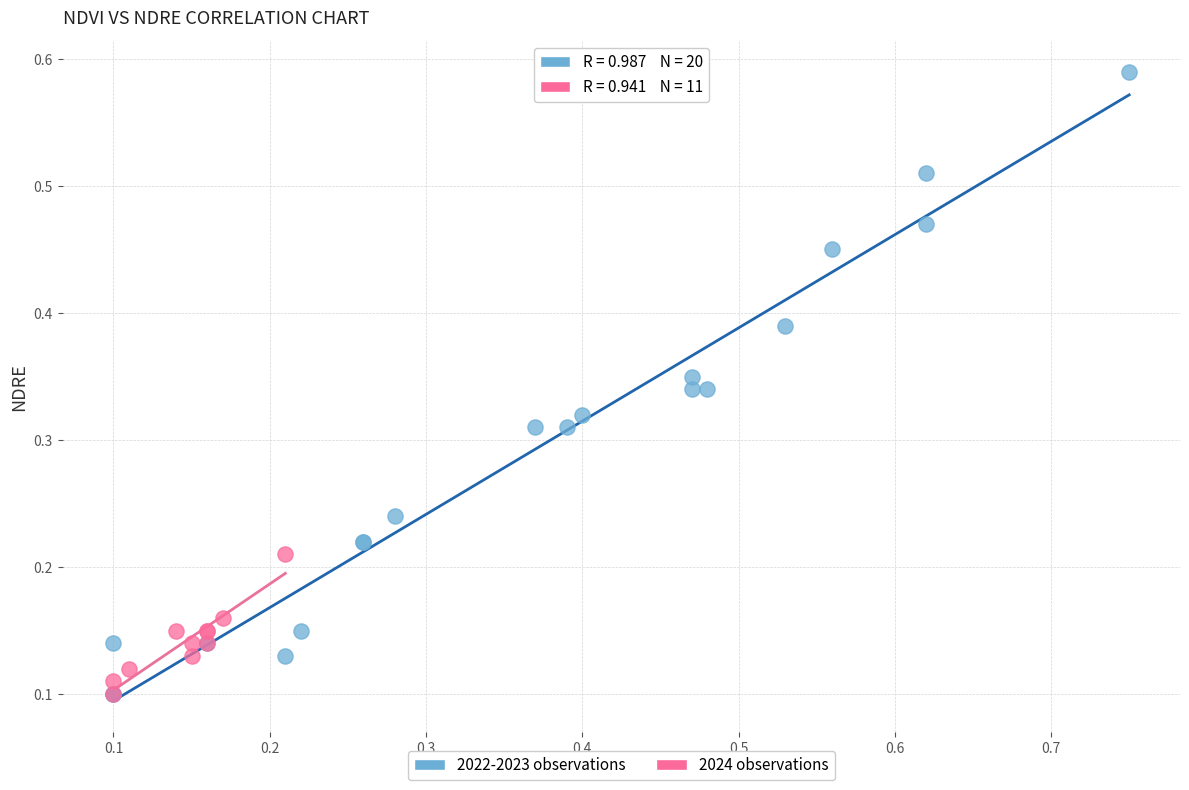

What are all the series names shown in the legend?

2022-2023 observations, 2024 observations